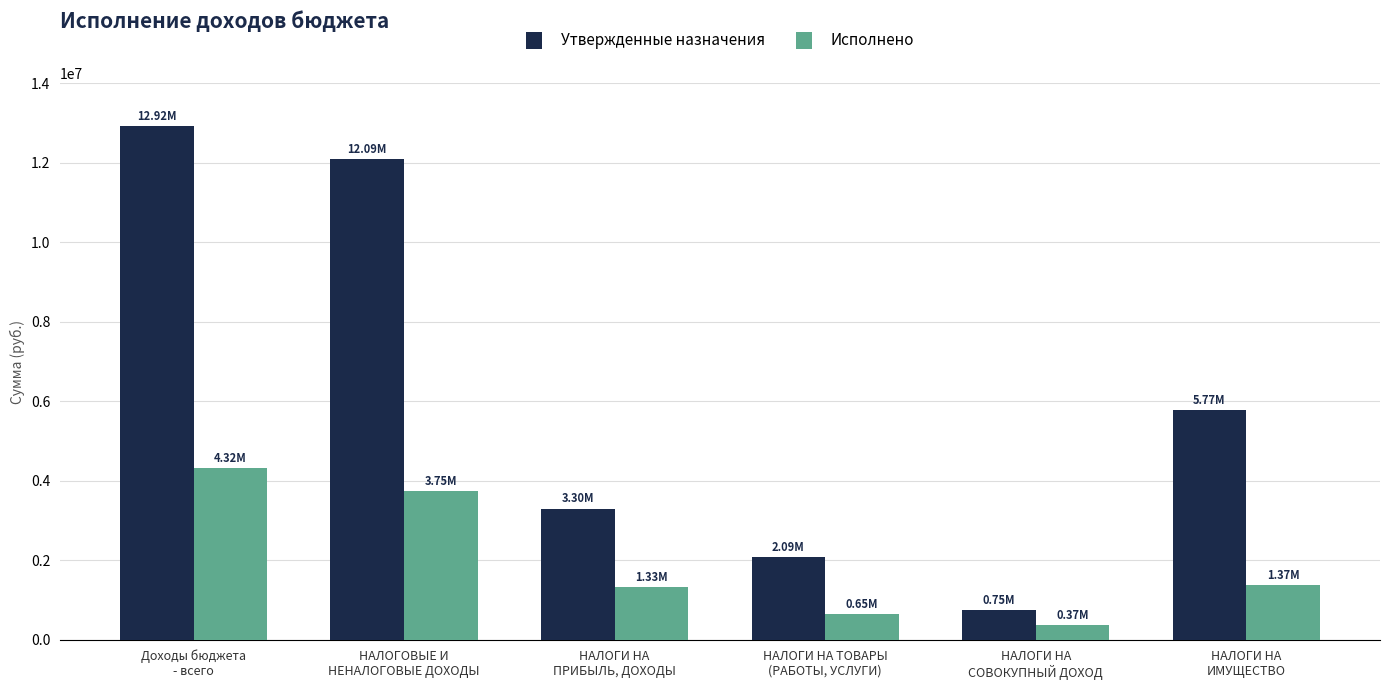

How many bars are there in each group?

2